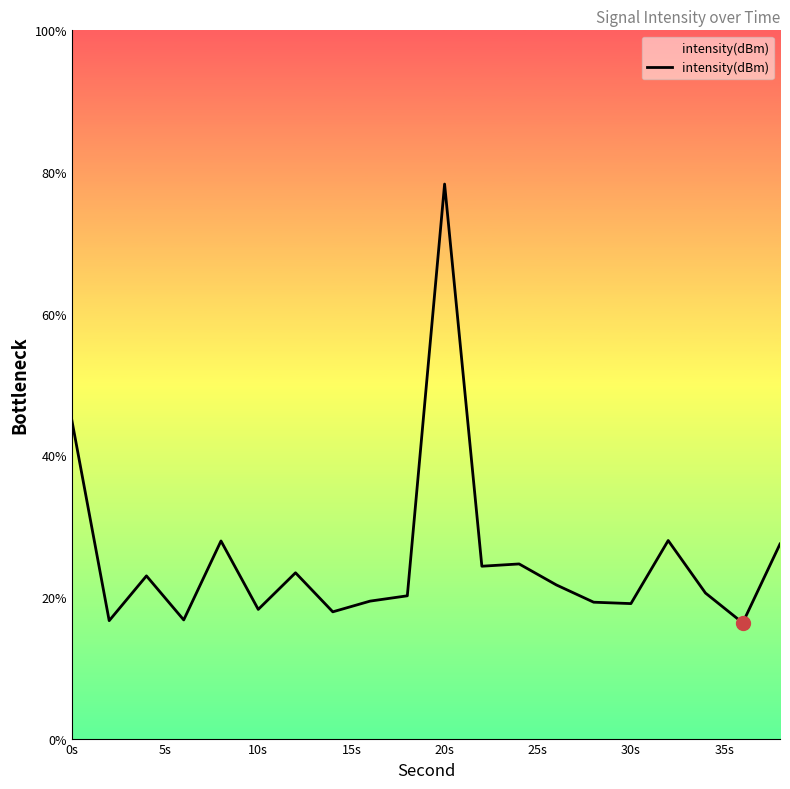

What is the smallest value displayed?

16.3